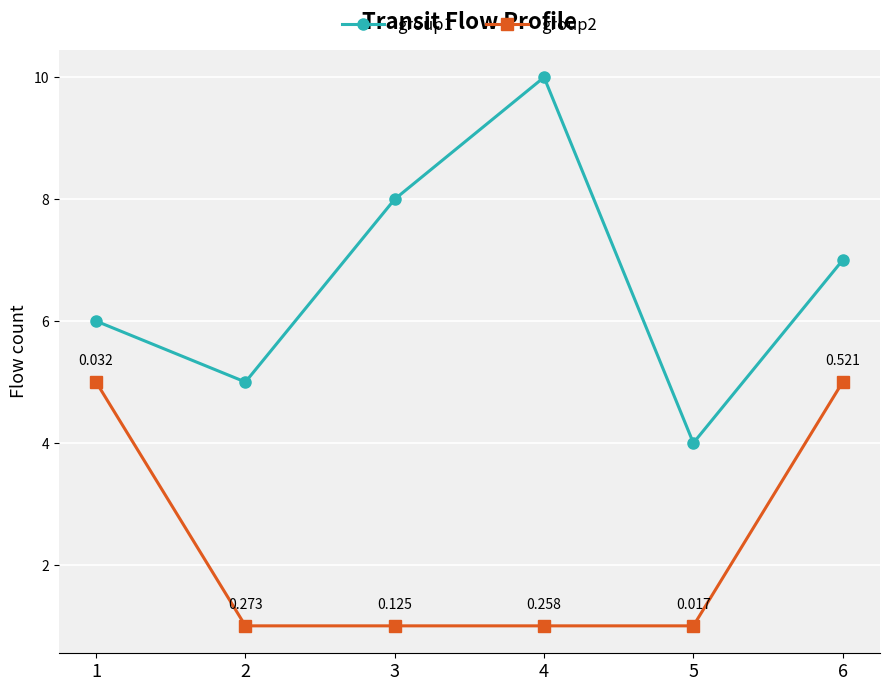

True or false: group1 and group2 cross at least once.

False